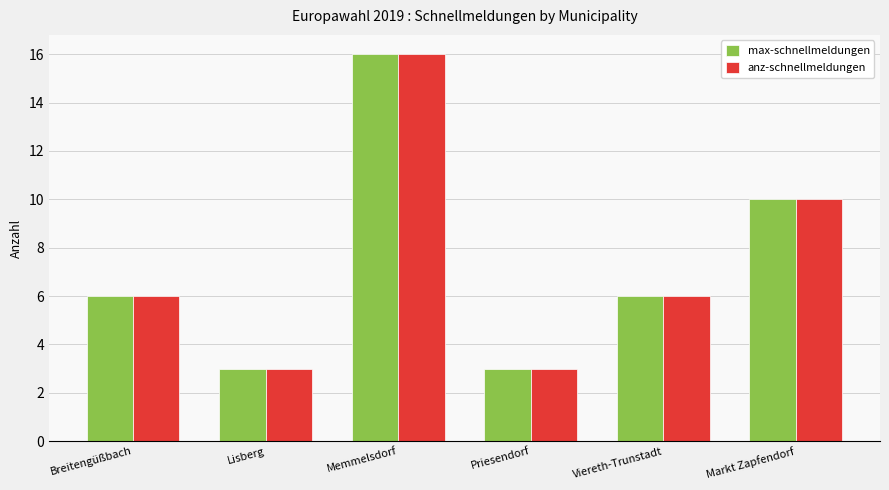

At which label does anz-schnellmeldungen reach its peak?

Memmelsdorf